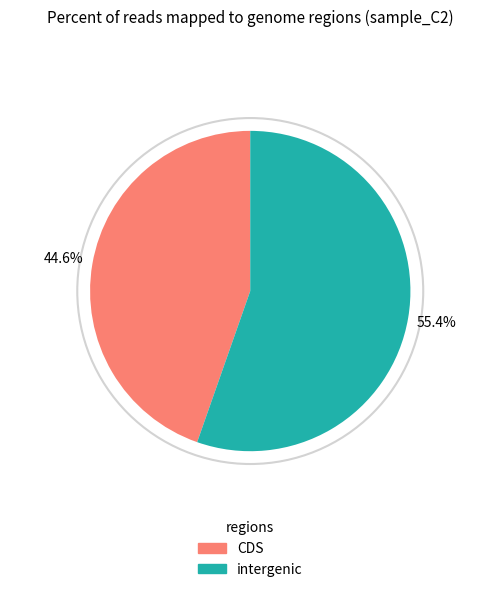

Is there a majority slice in this chart?

Yes